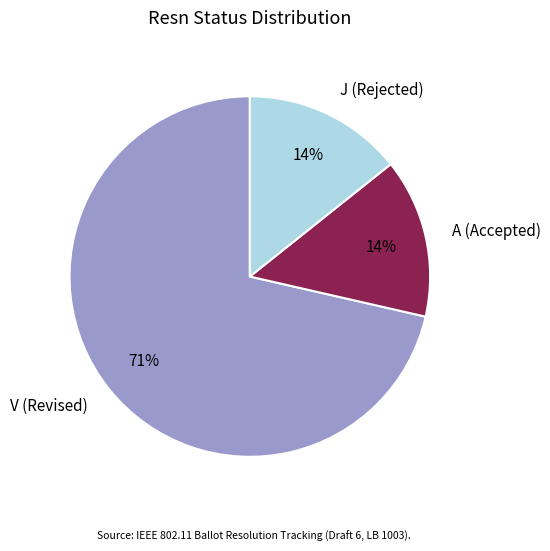

Which slice is the largest?

V (Revised)